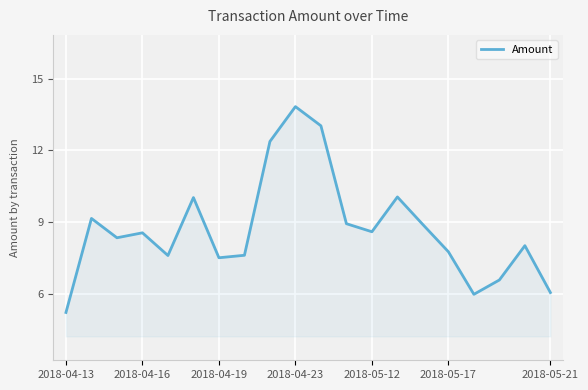

Count the number of categories in the chart.

20